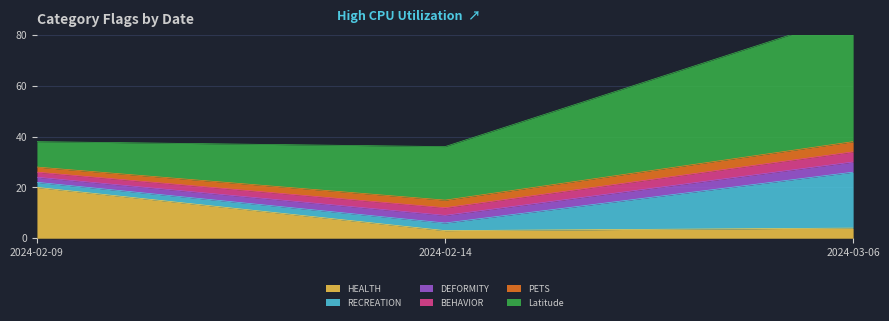

At which label is BEHAVIOR closest to 0?

2024-02-09